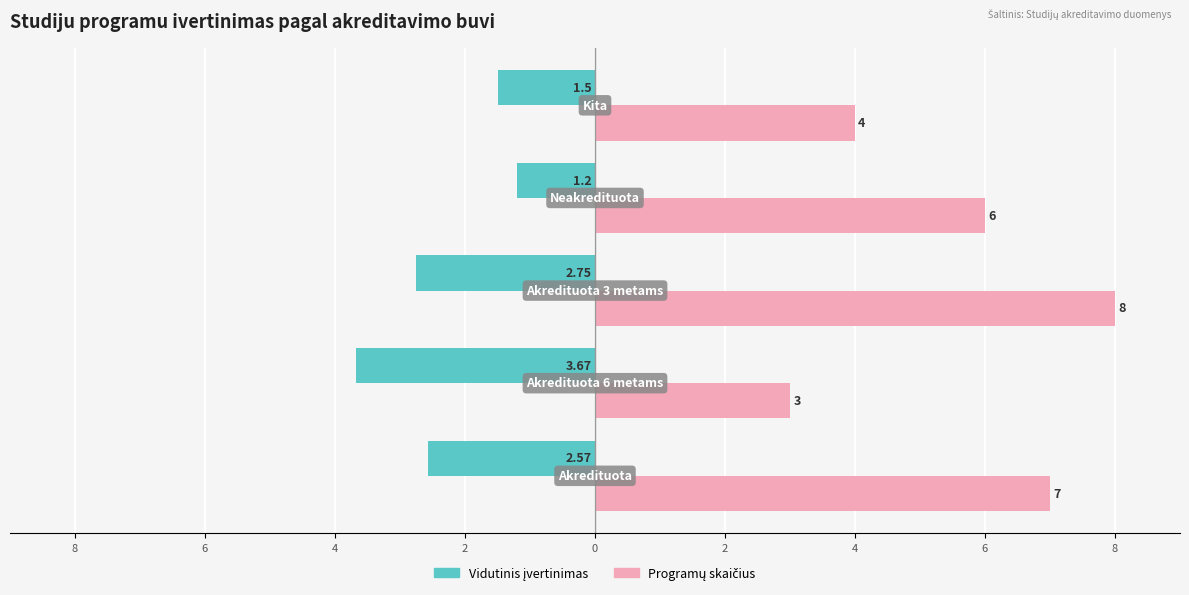

How many data points in Vidutinis įvertinimas are less than -2?

3